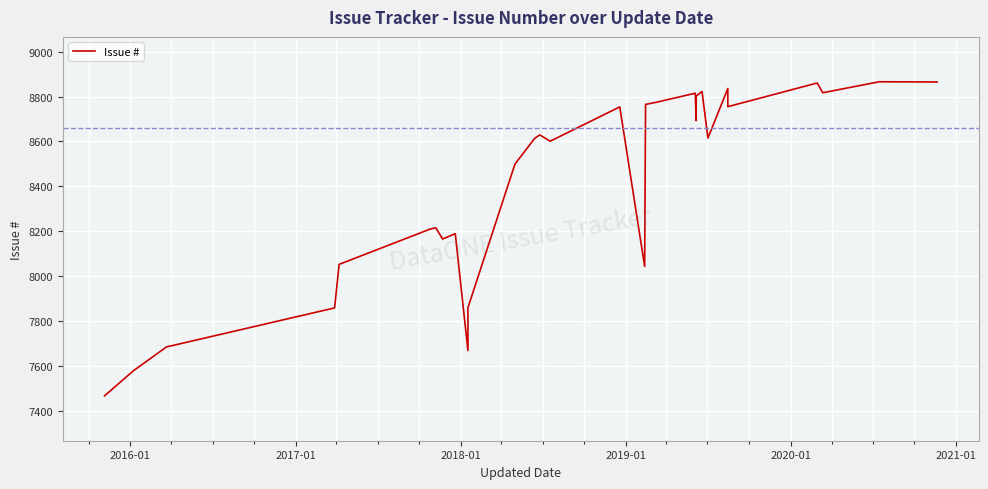

What is the value of the 23rd point from the left?

8815